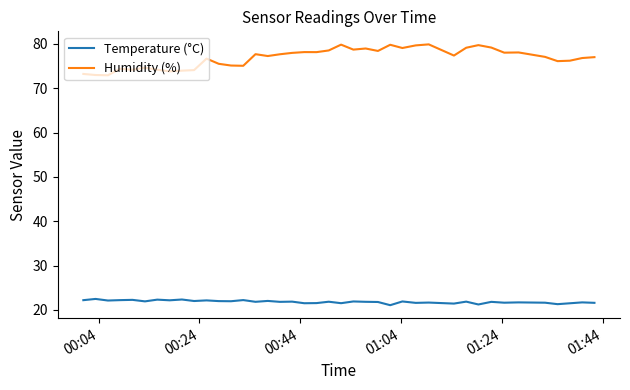

What are all the series names shown in the legend?

Temperature (°C), Humidity (%)